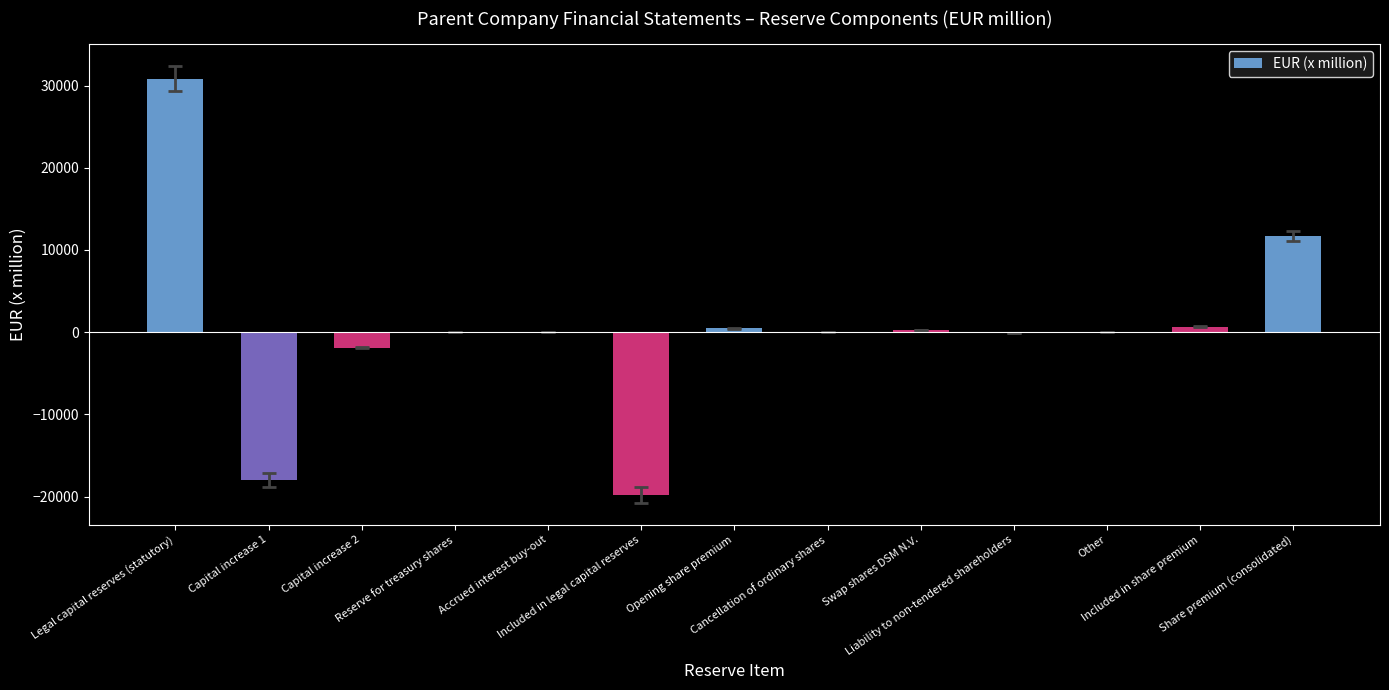

What is the sum of all values?

4361